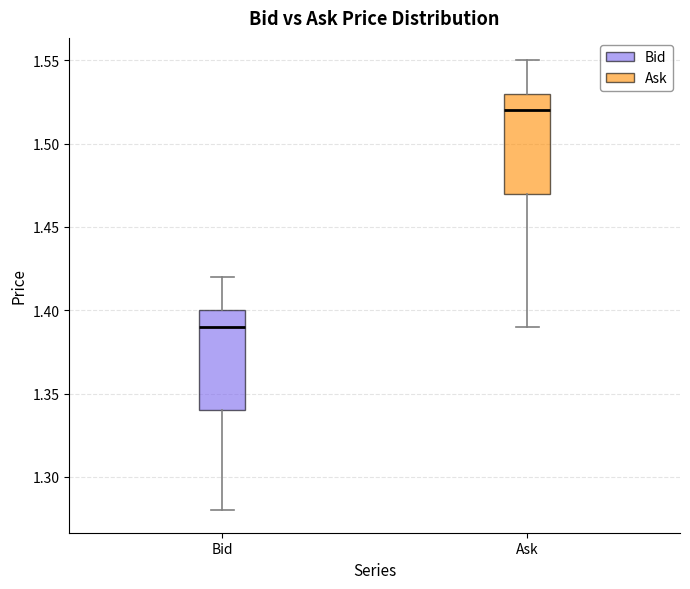

Which box has the lowest median line?

Bid